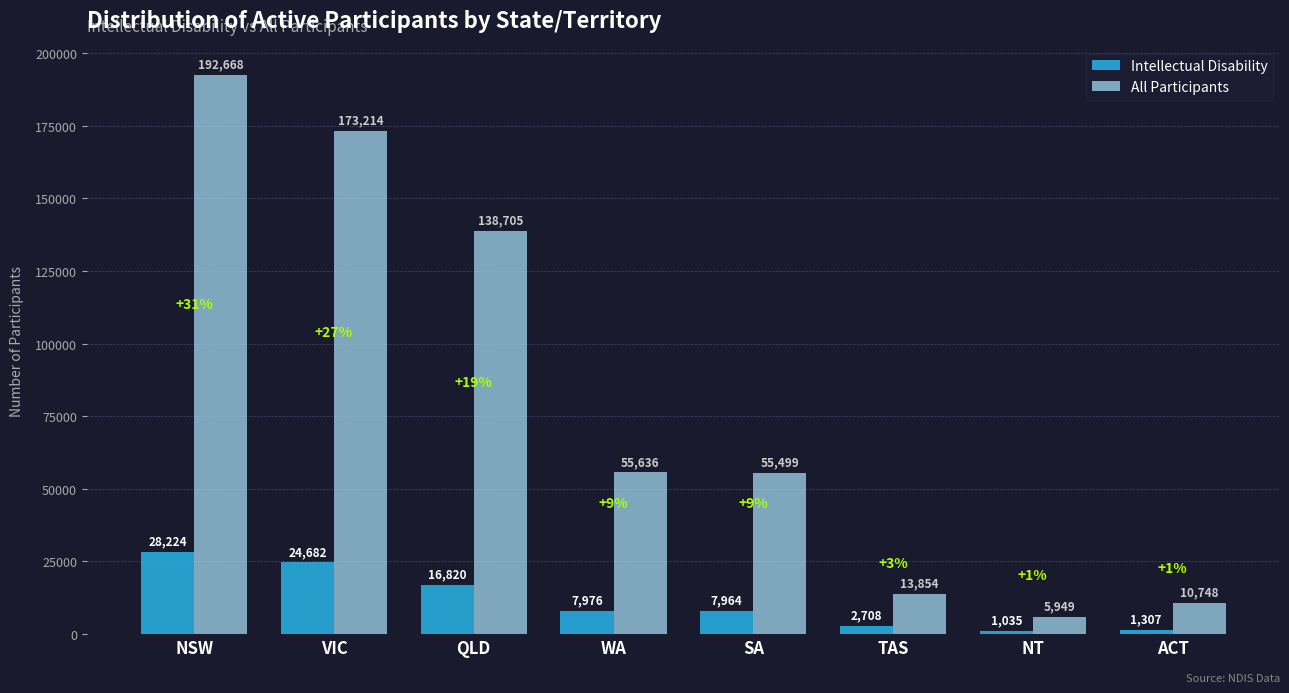

Read the All Participants value at NSW, to the nearest 10.

192670